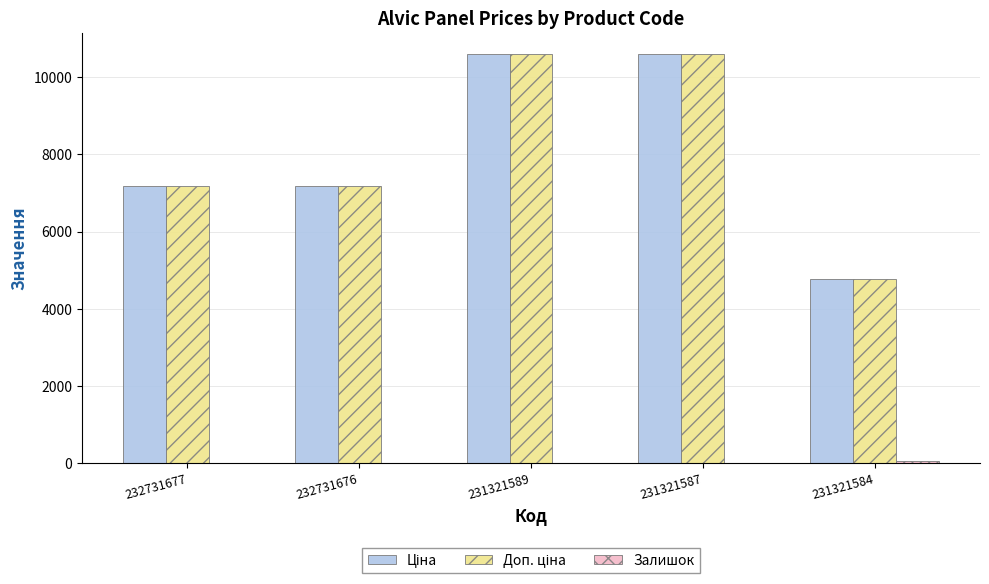

What is the greatest value displayed?

10608.3